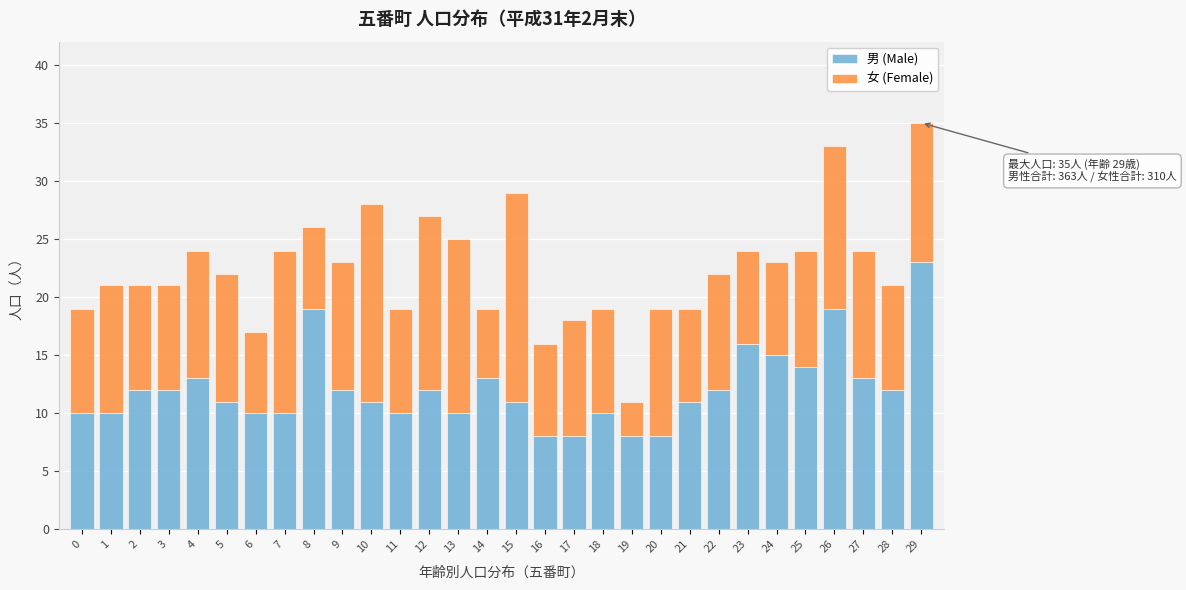

What is the maximum value for 男 (Male)?

23